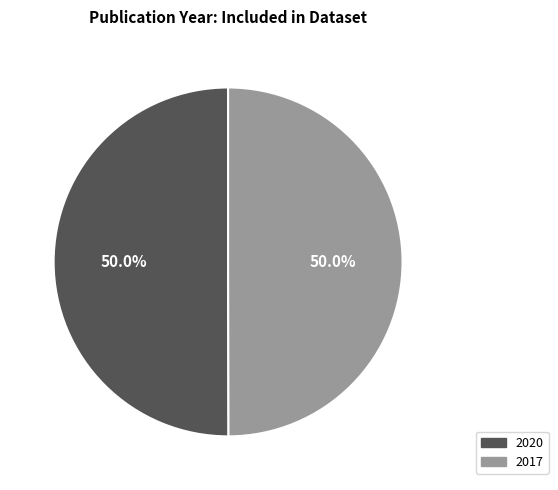

How much of the chart is everything except 2020?

50.0%